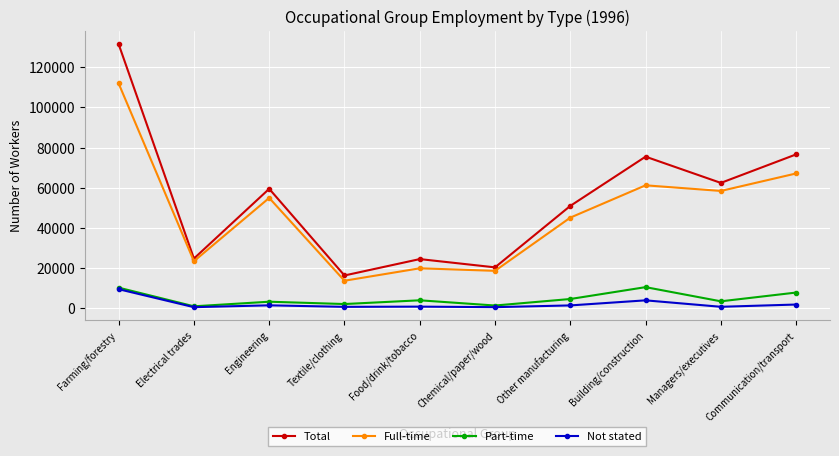

Is the value of Not stated at Food/drink/tobacco greater than the value of Part-time at Textile/clothing?

No